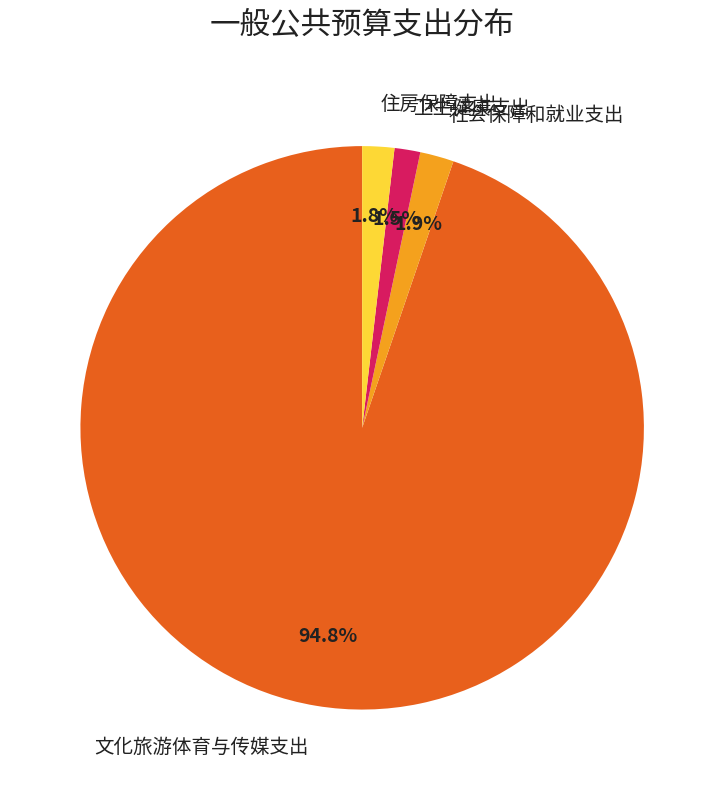

Which slice represents more than half of the pie?

文化旅游体育与传媒支出